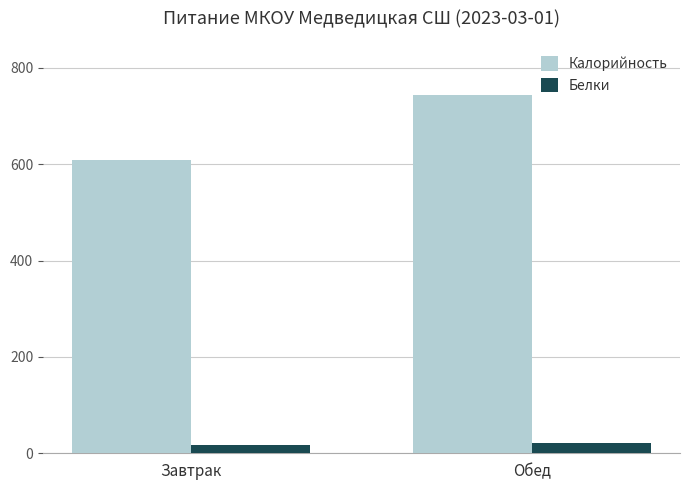

How many values in the Белки series are below 20?

1